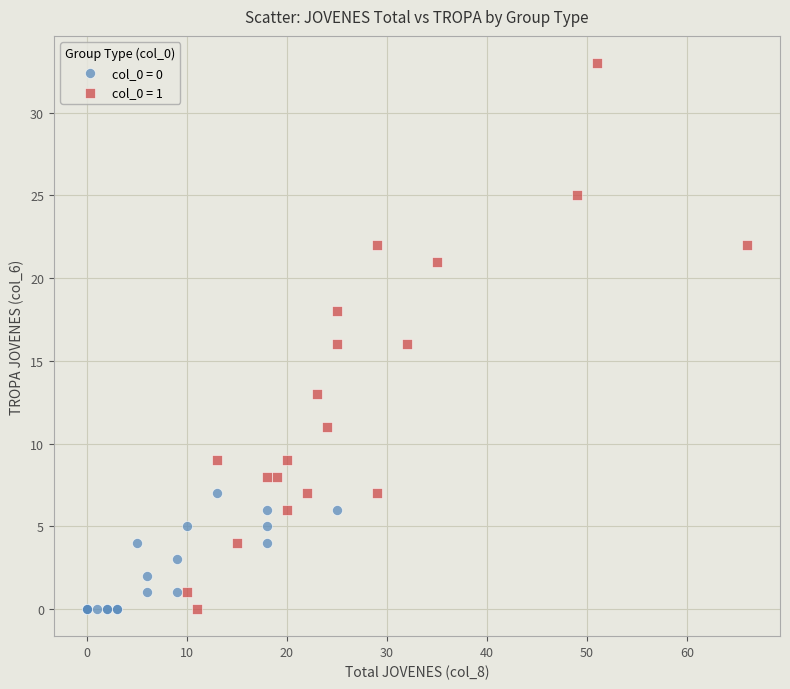

Which series has the largest Y range (max minus min)?

col_0 = 1